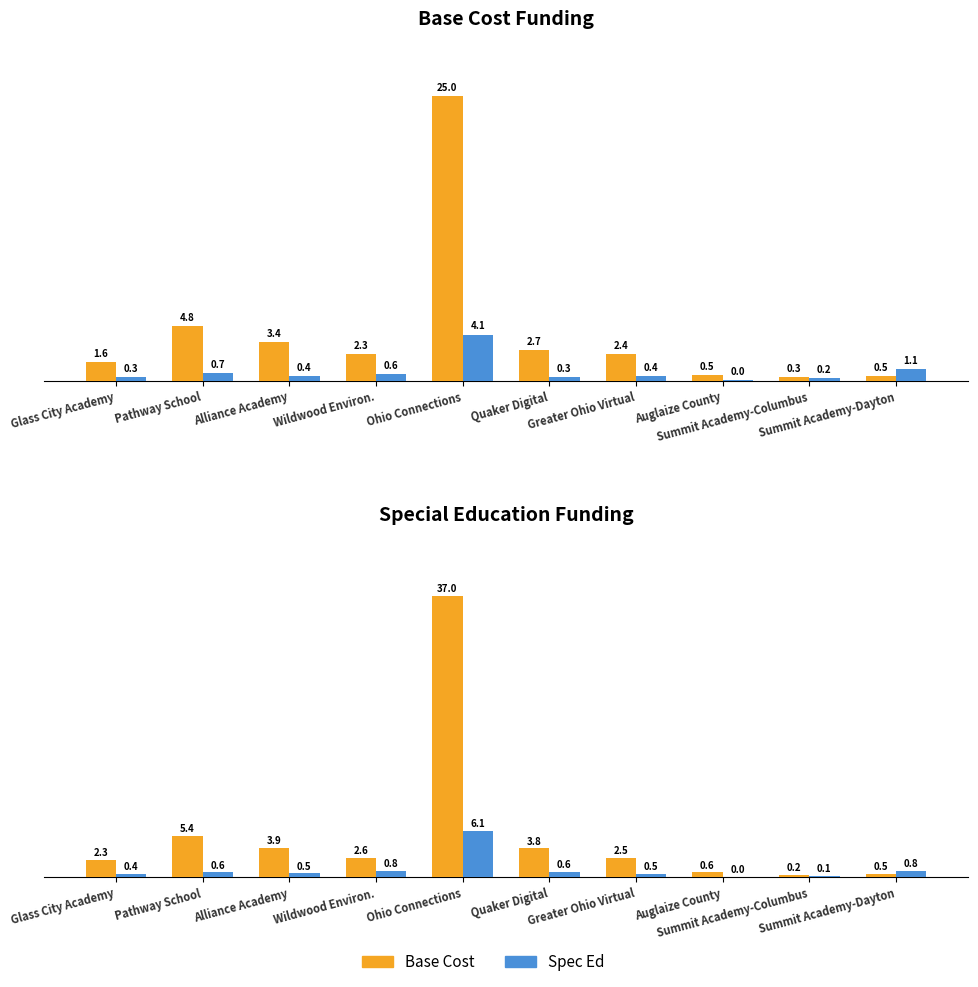

What is the total value across all series at Glass City Academy?

4.6